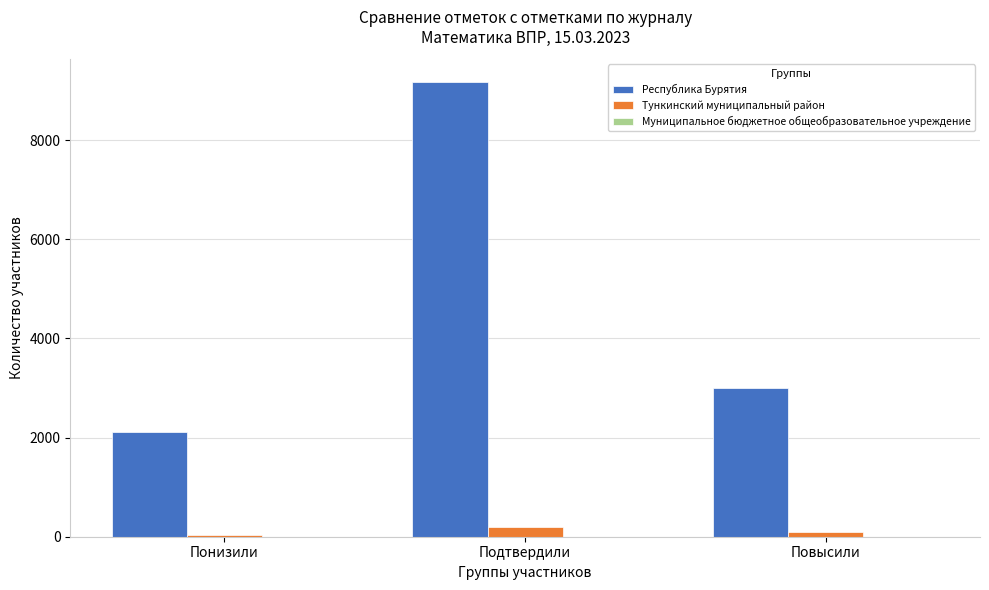

Which category has the highest value in the Республика Бурятия series?

Подтвердили